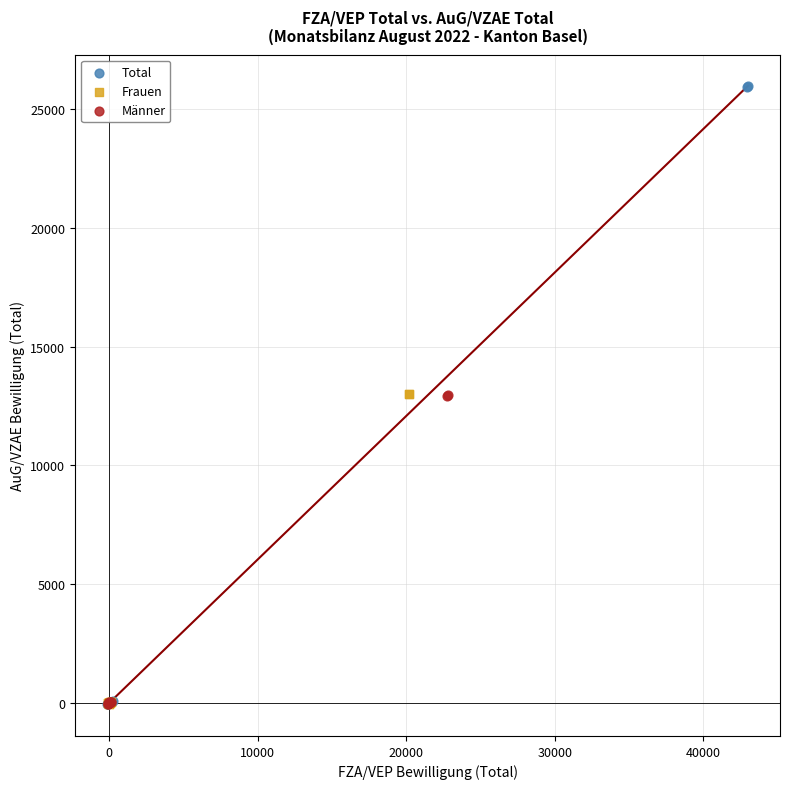

Which series has the widest spread of Y values?

Total